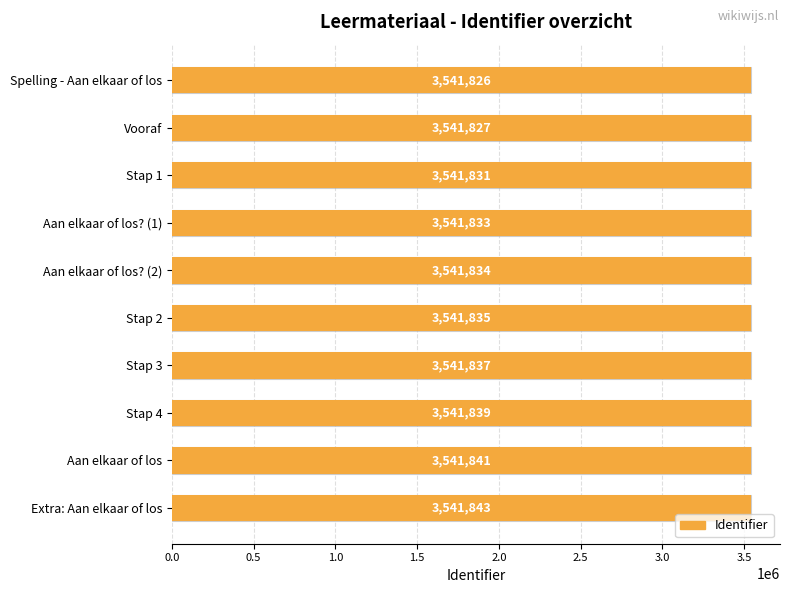

Between Aan elkaar of los and Spelling - Aan elkaar of los, which is larger?

Aan elkaar of los